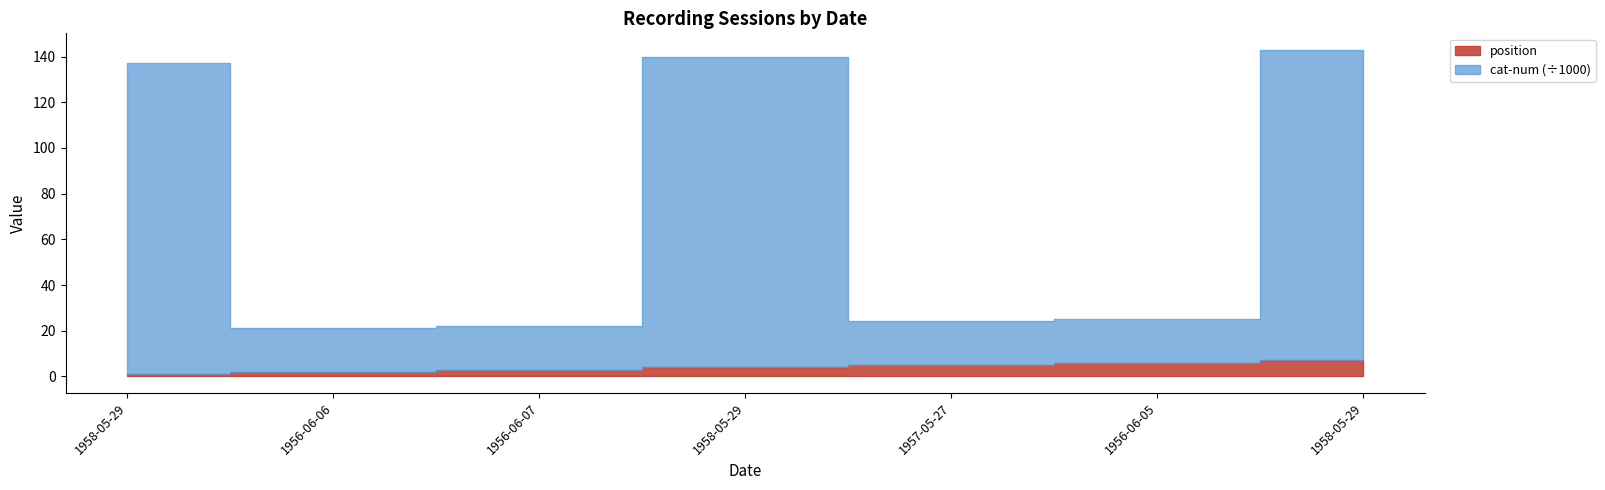

How many data points in position are above 4?

3